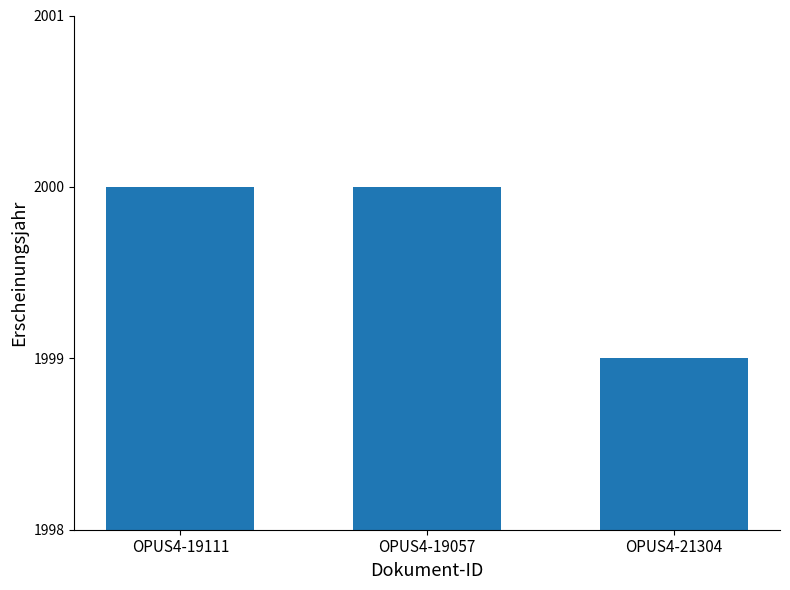

What is the ratio of the value at OPUS4-19111 to the value at OPUS4-19057?

1.0